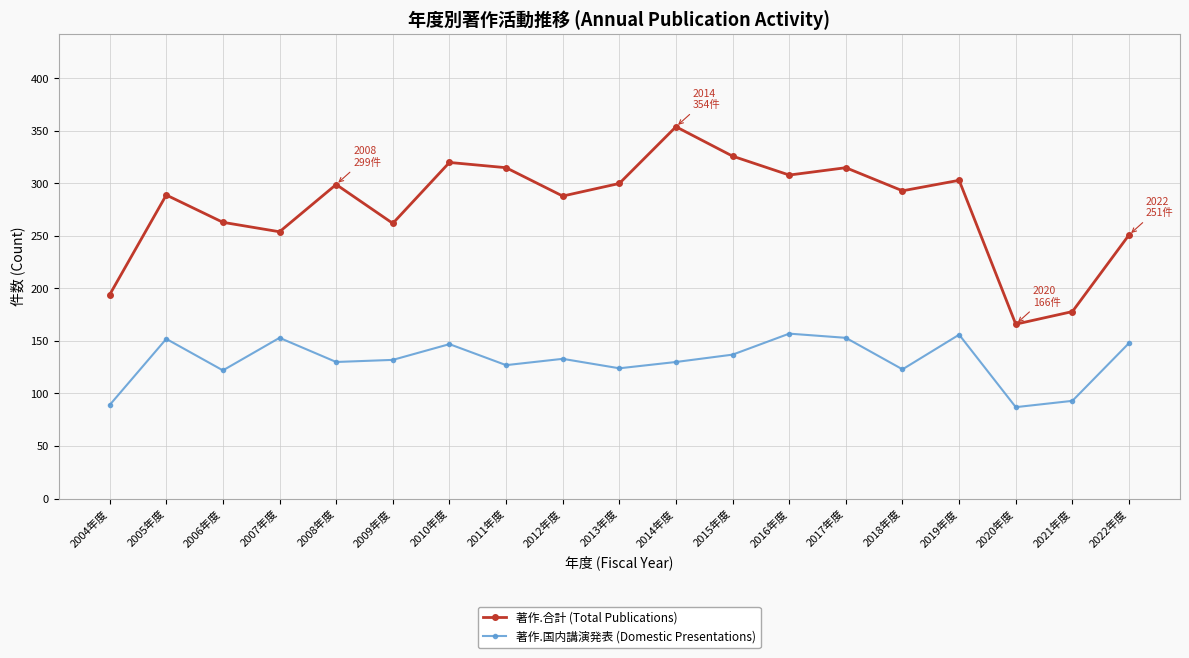

True or false: 著作.国内講演発表 (Domestic Presentations) and 著作.合計 (Total Publications) cross at least once.

False